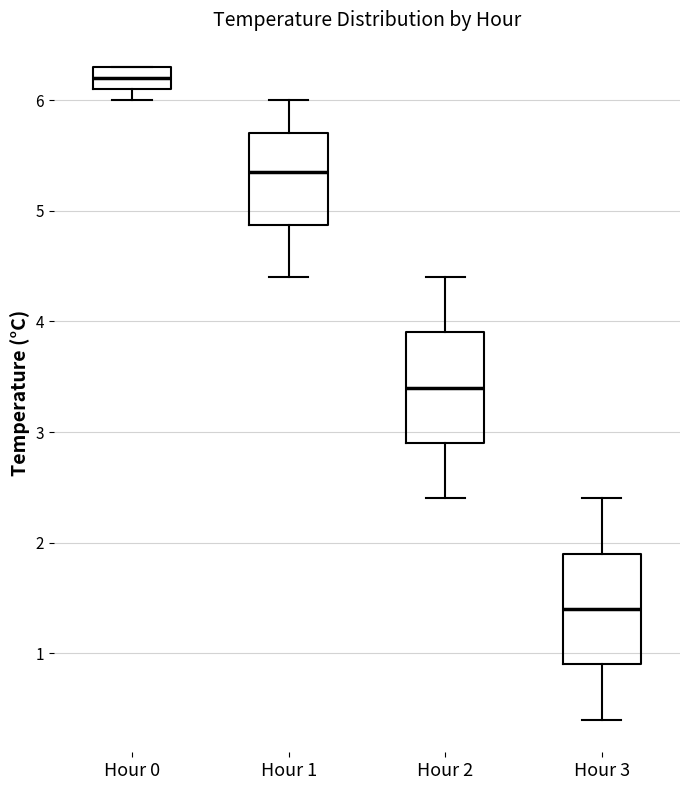

Which box's median line is the lowest?

Hour 3